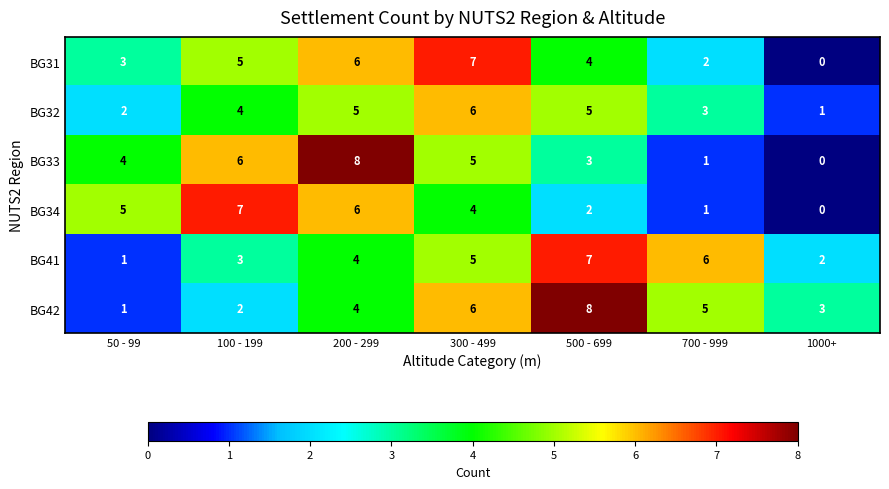

The BG34 series shows 3 at 500 - 699. True or false?

False